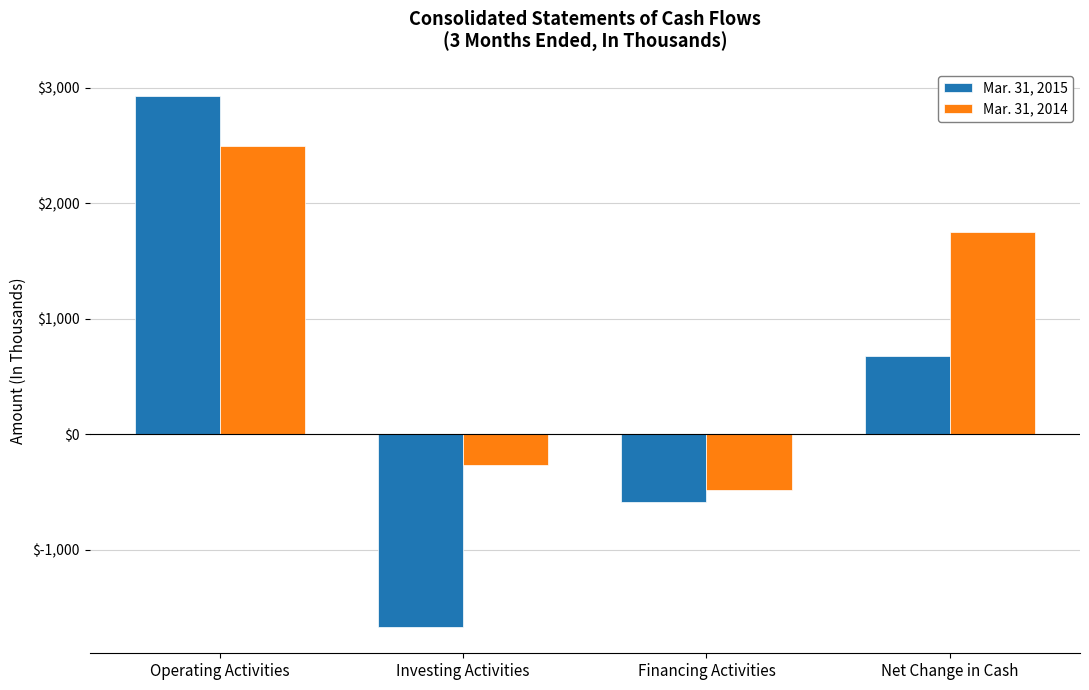

Rank the series by their average value, from highest to lowest.

Mar. 31, 2014, Mar. 31, 2015